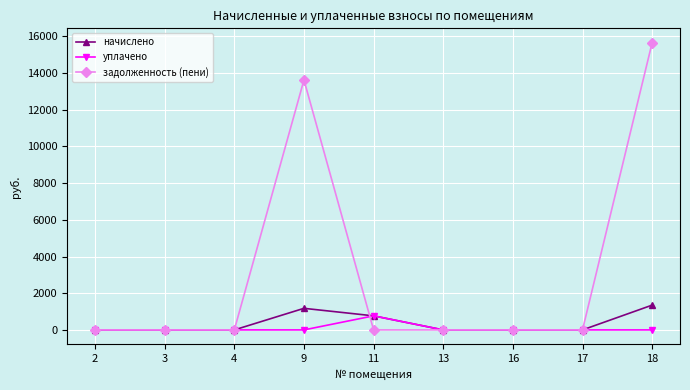

What is the maximum value shown in the chart?

15656.5